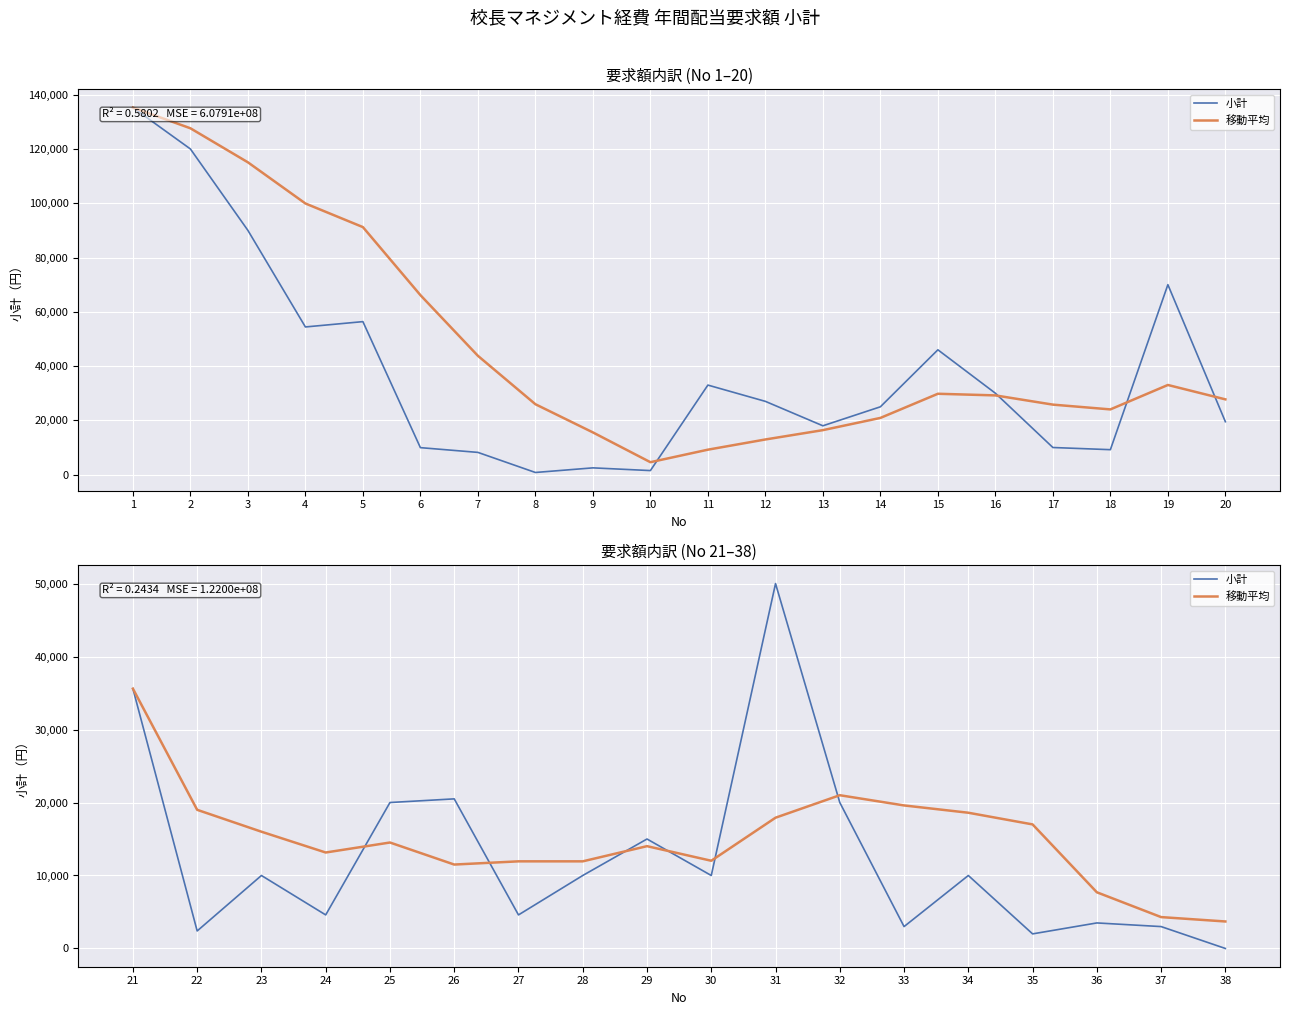

True or false: 移動平均 and 小計 cross at least once.

True